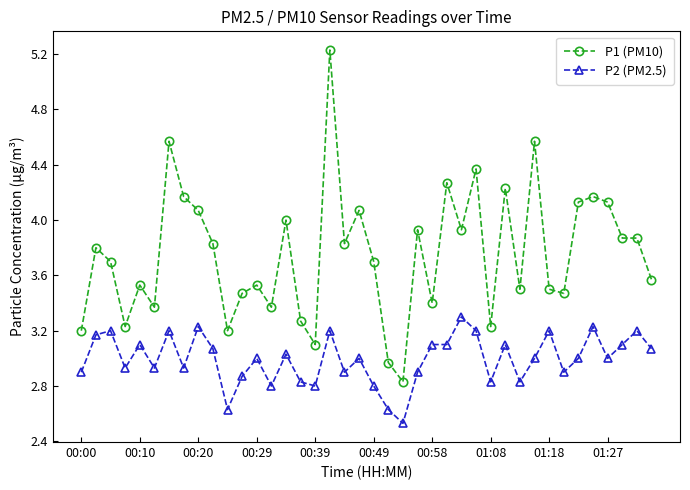

Rank the series by their maximum value, from lowest to highest.

P2 (PM2.5), P1 (PM10)